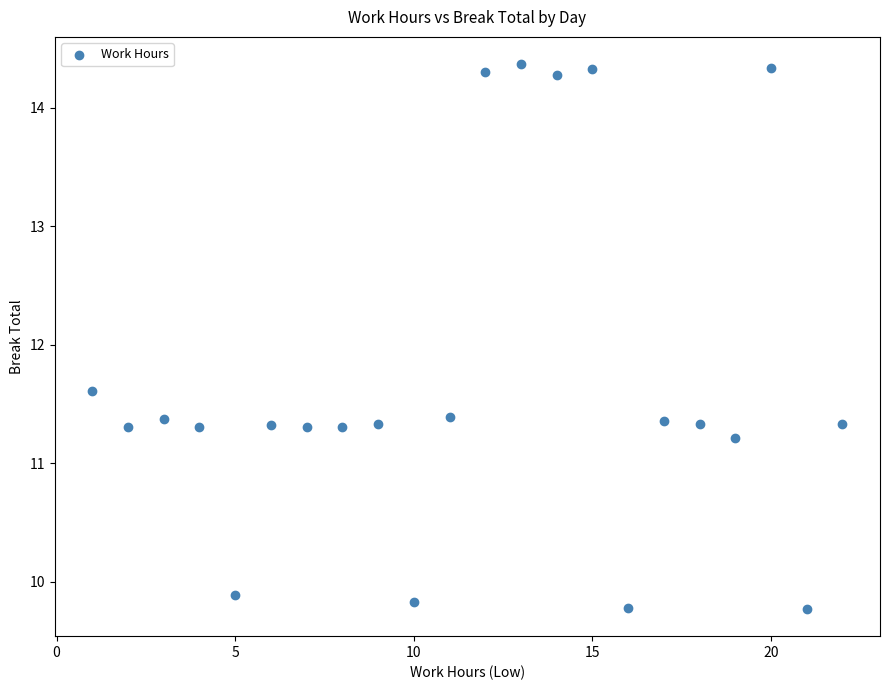

What is the range of Y values (max minus min)?

4.6